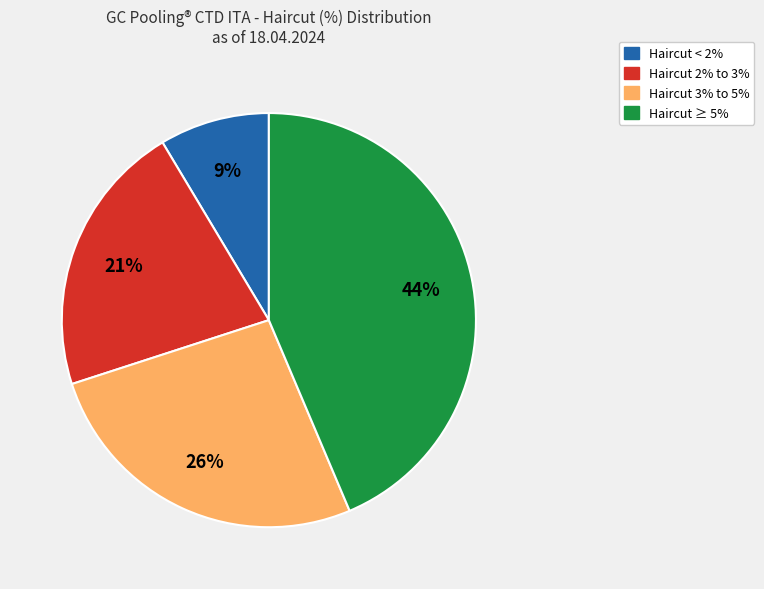

To the nearest percent, what portion does Haircut 2% to 3% represent?

21%